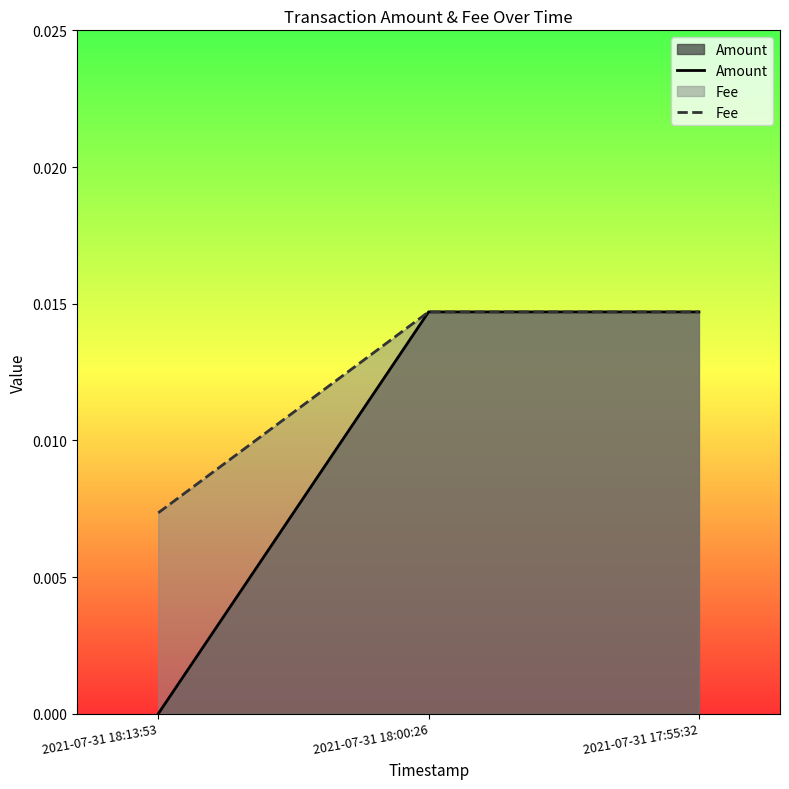

What are all the series names shown in the legend?

Amount, Fee